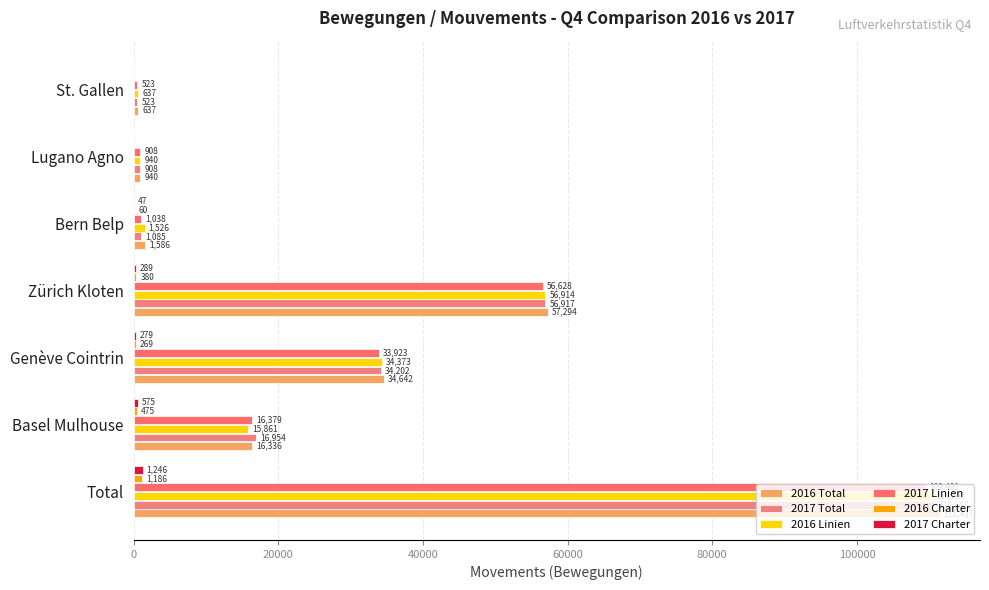

Which series has the largest range (max minus min)?

2016 Total